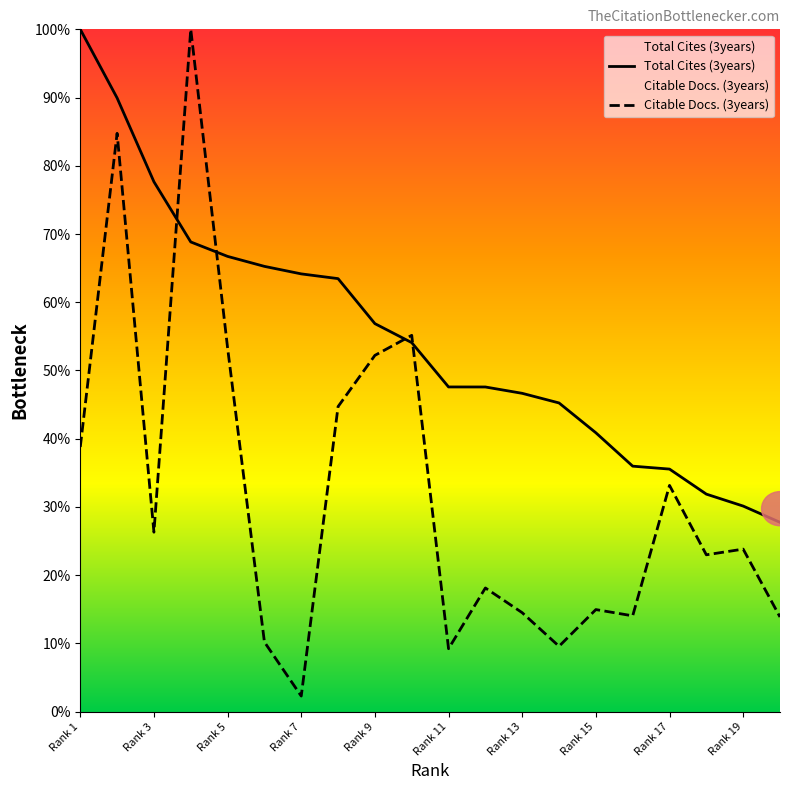

The value of Citable Docs. (3years) at Rank 19 is 16.0. True or false?

False